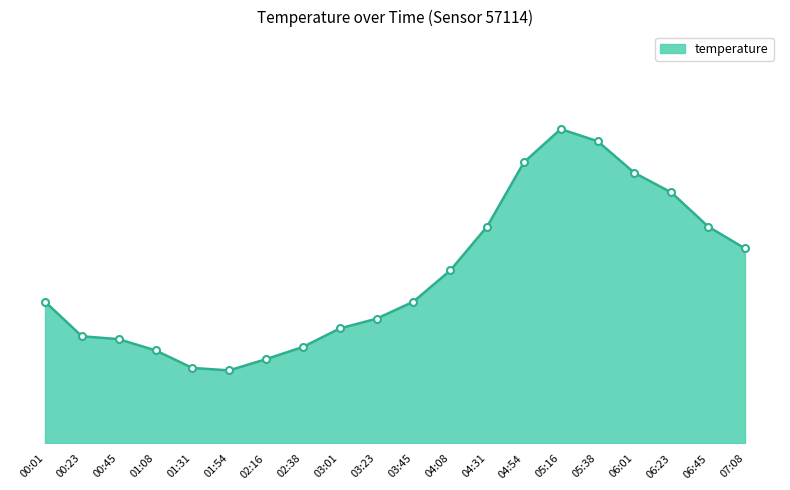

Which category has the highest value across all series?

05:16